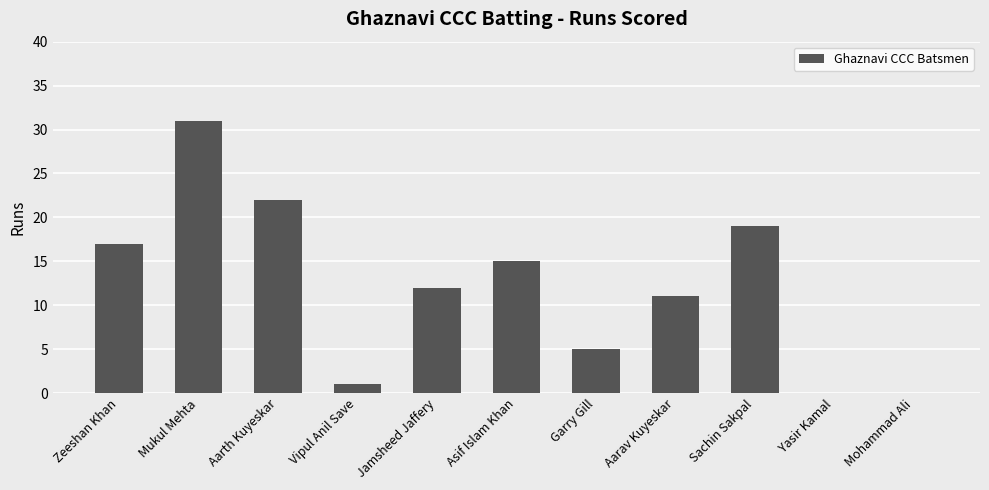

What is the average value?

12